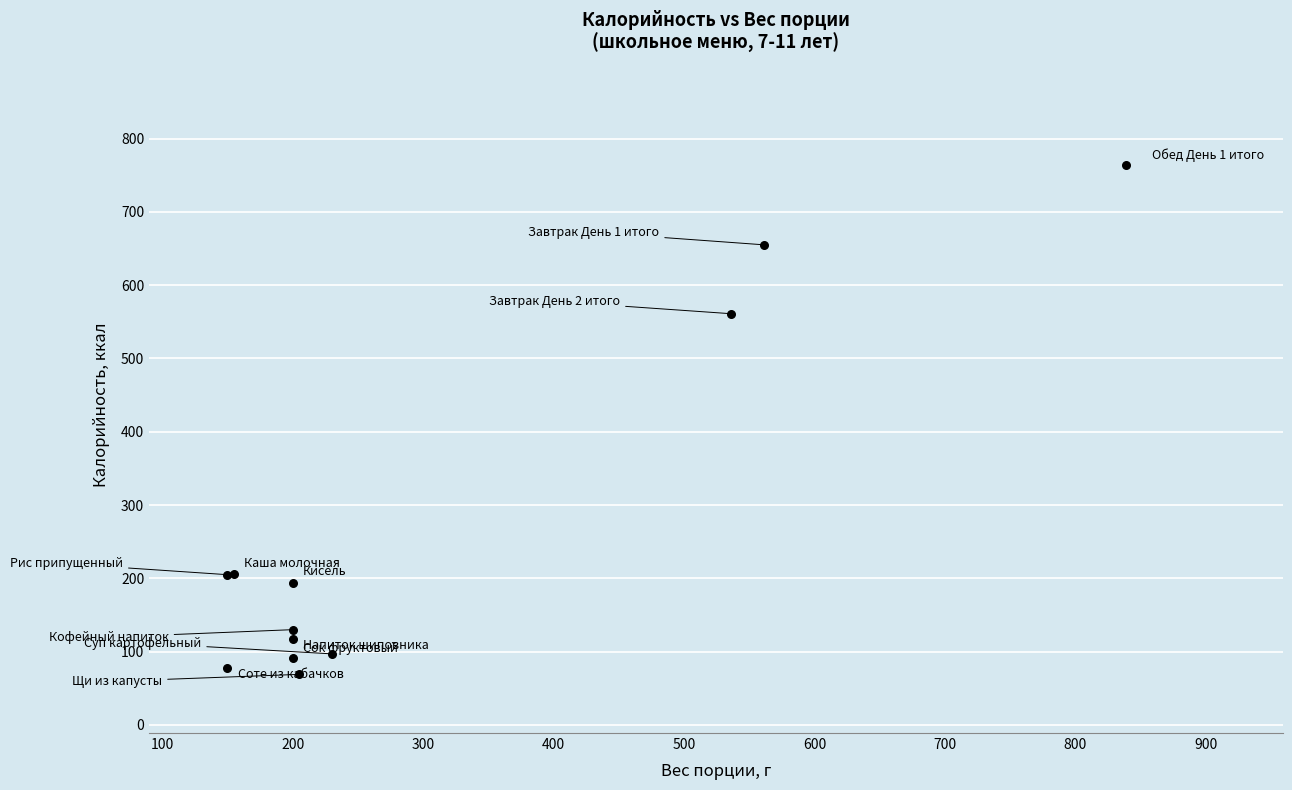

What Y value in the scatter plot is closest to 416?

561